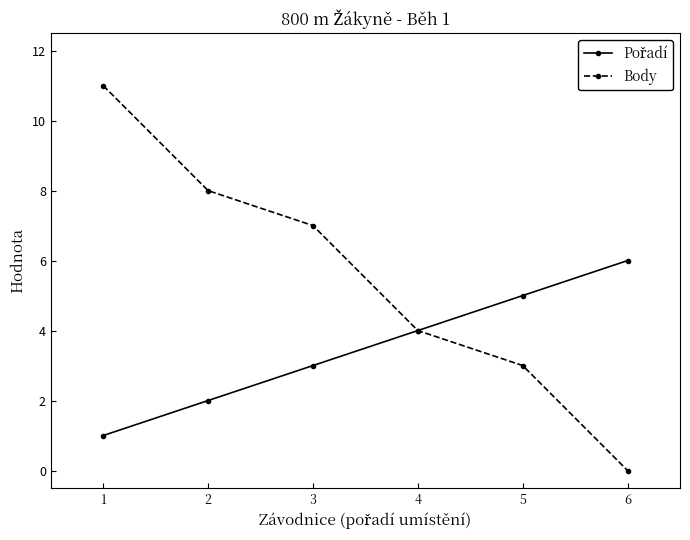

Which series has the largest total across all categories?

Body